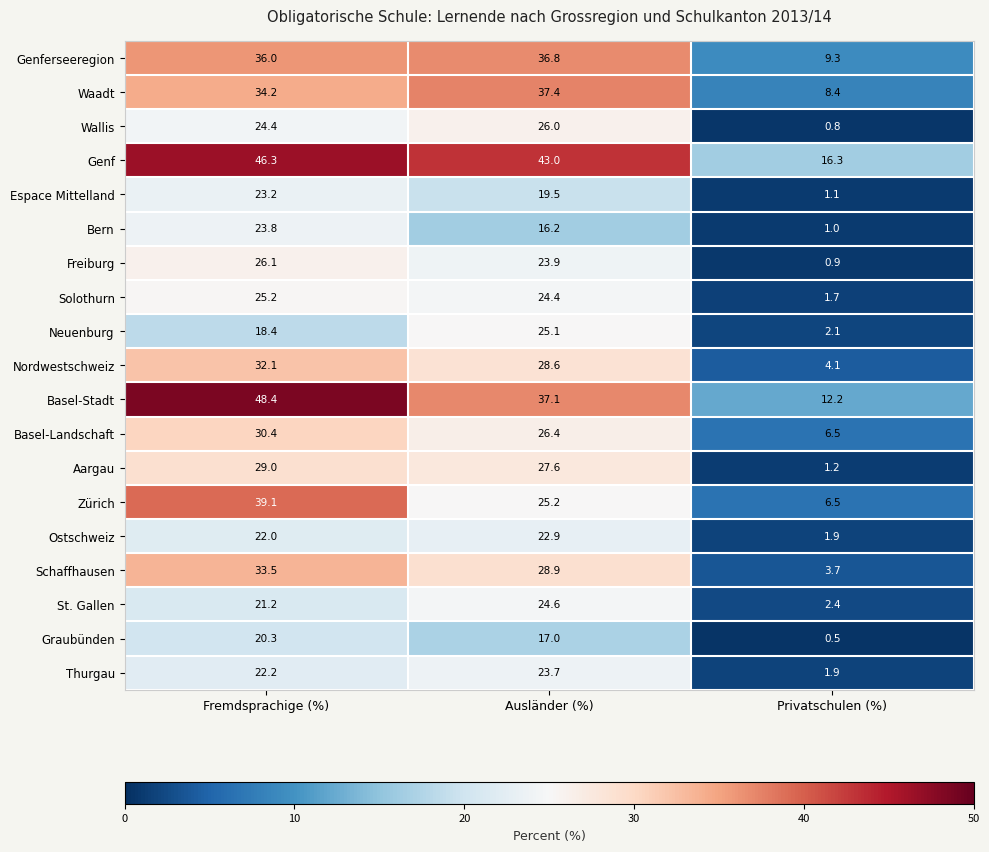

Which label corresponds to the largest value in the chart?

Fremdsprachige (%)